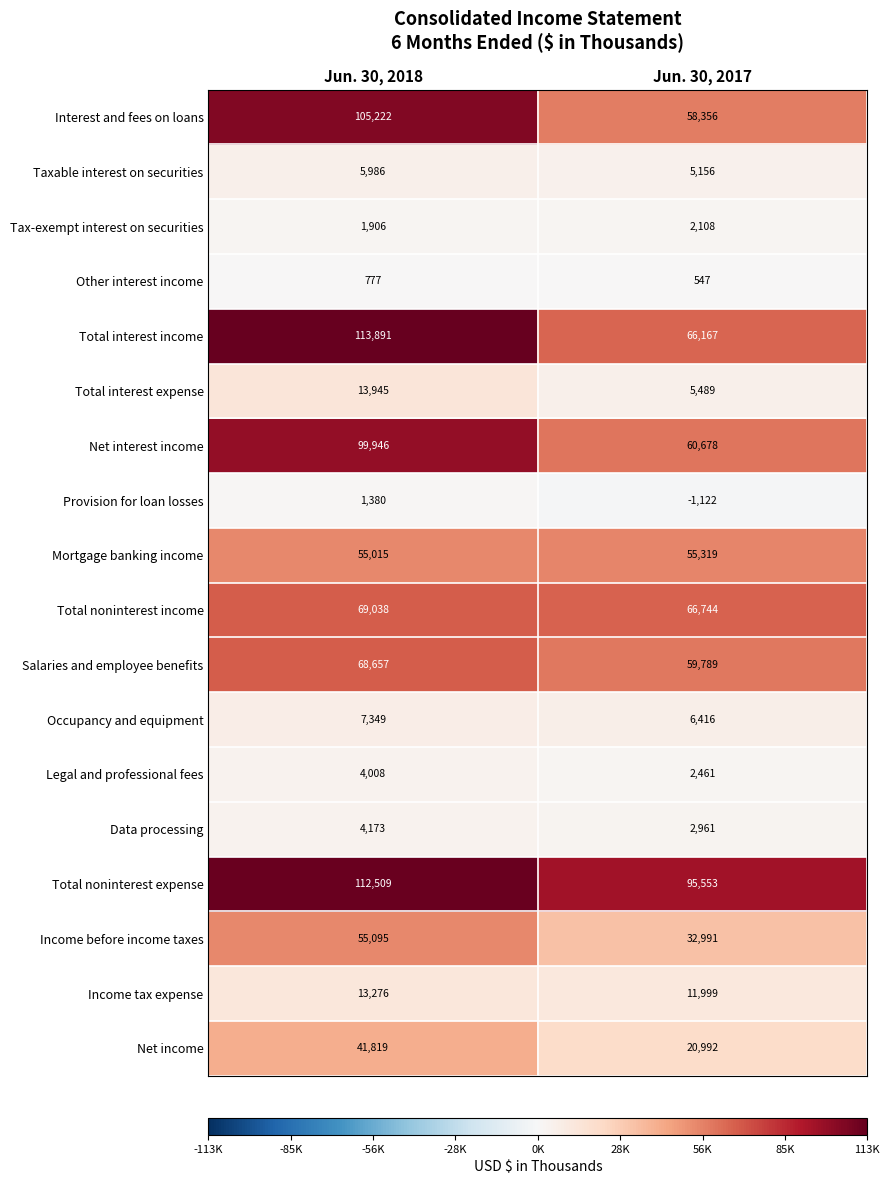

What is the approximate value of Total noninterest income at Jun. 30, 2018, to the nearest 10?

69040